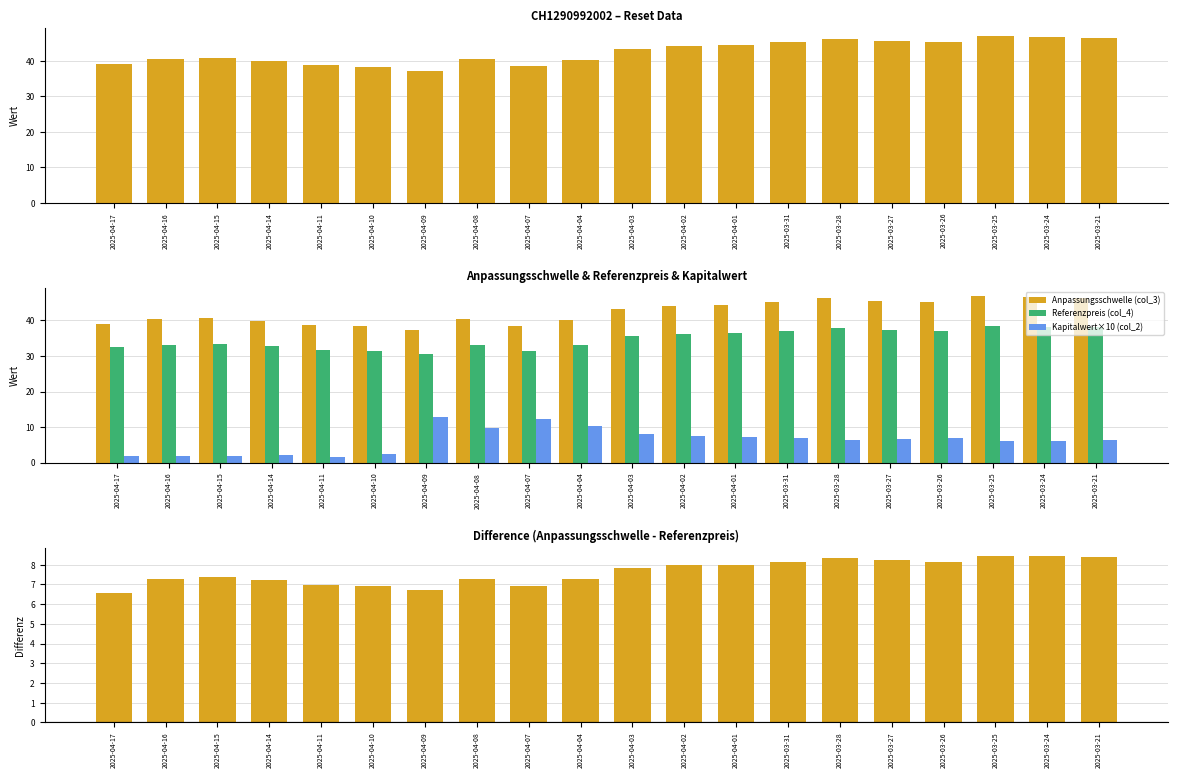

At how many categories does at least one series exceed 41?

10